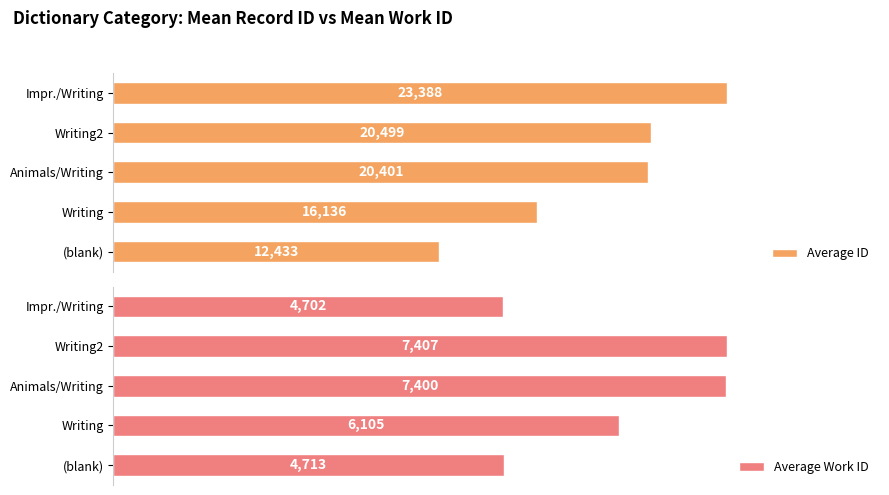

How many values in the Average Work ID series are below 6105?

2